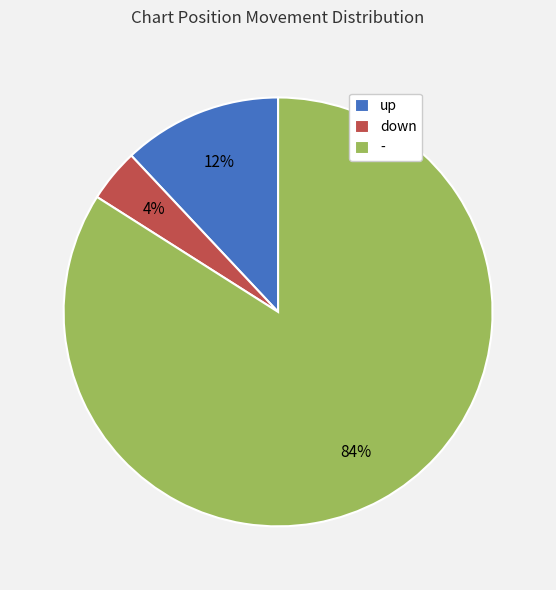

How many segments does this pie chart have?

3